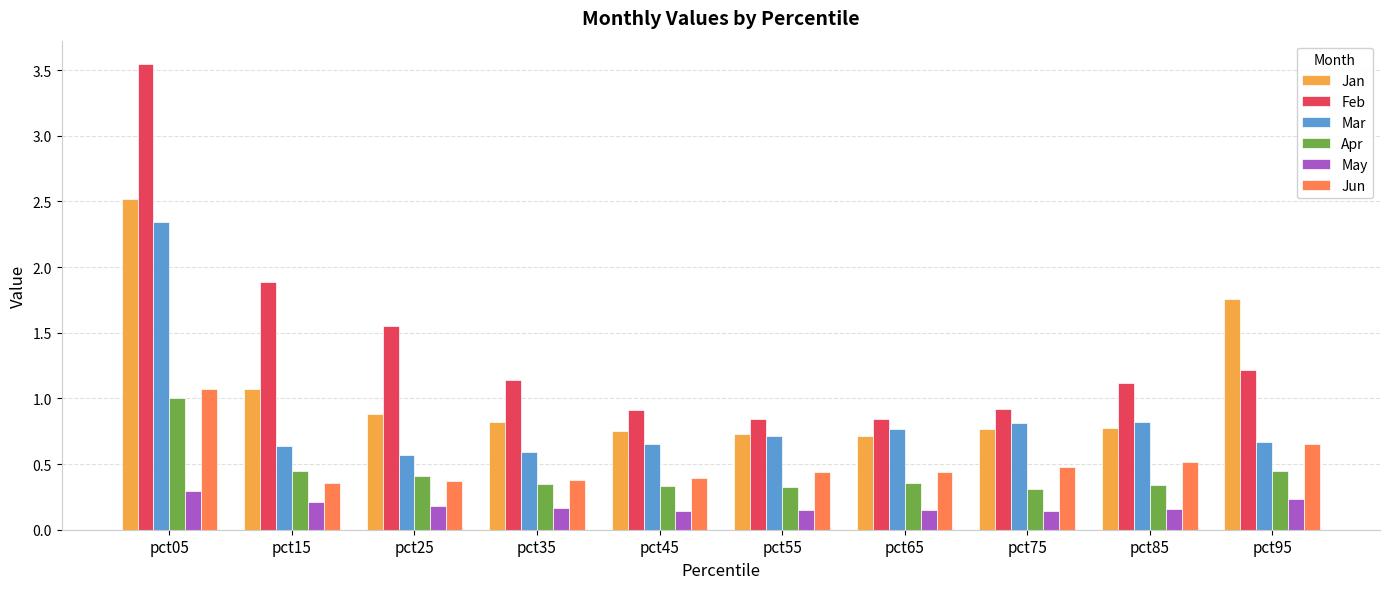

What are all the series names shown in the legend?

Jan, Feb, Mar, Apr, May, Jun